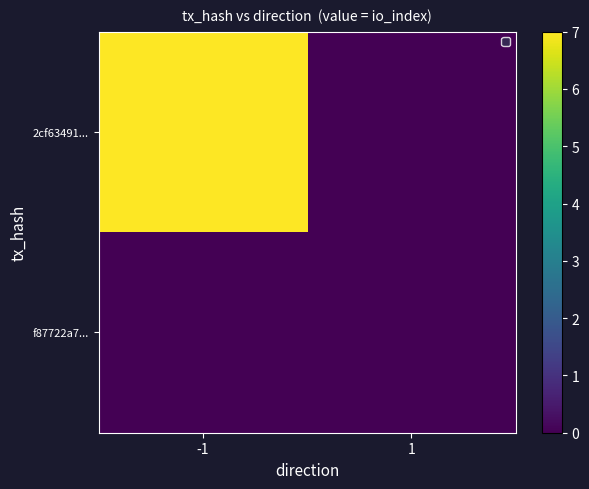

At -1, list the series in order from largest to smallest.

2cf63491..., f87722a7...